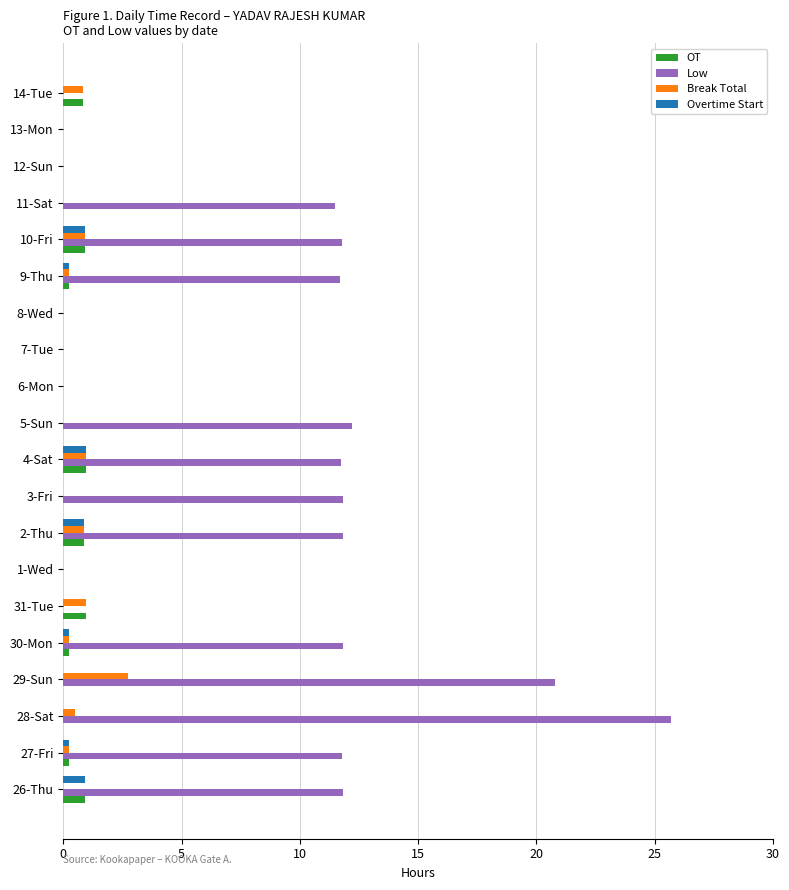

Which series has the largest total across all categories?

Low